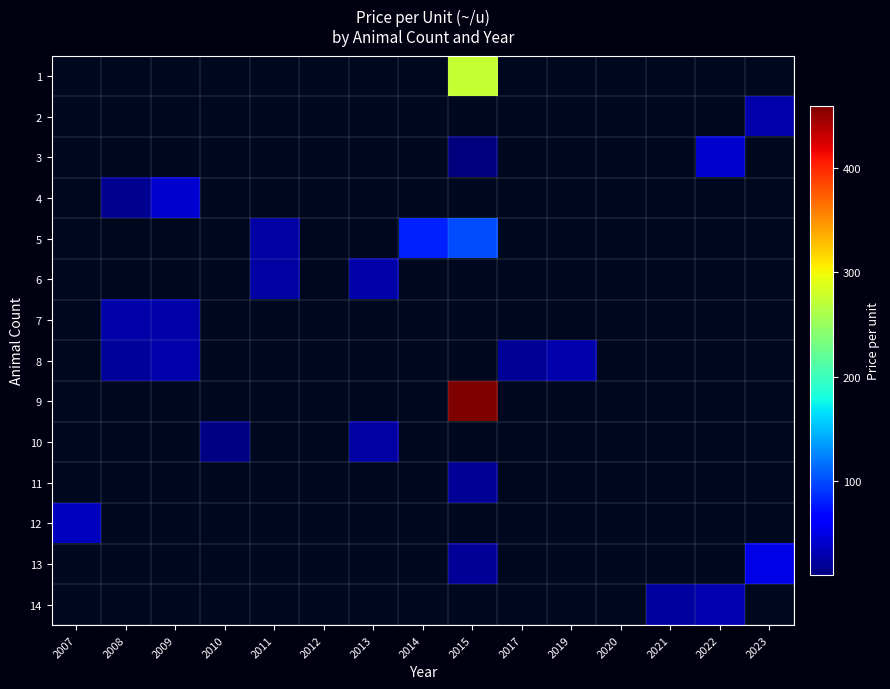

Is the value of 10 at 2023 greater than the value of 9 at 2011?

No